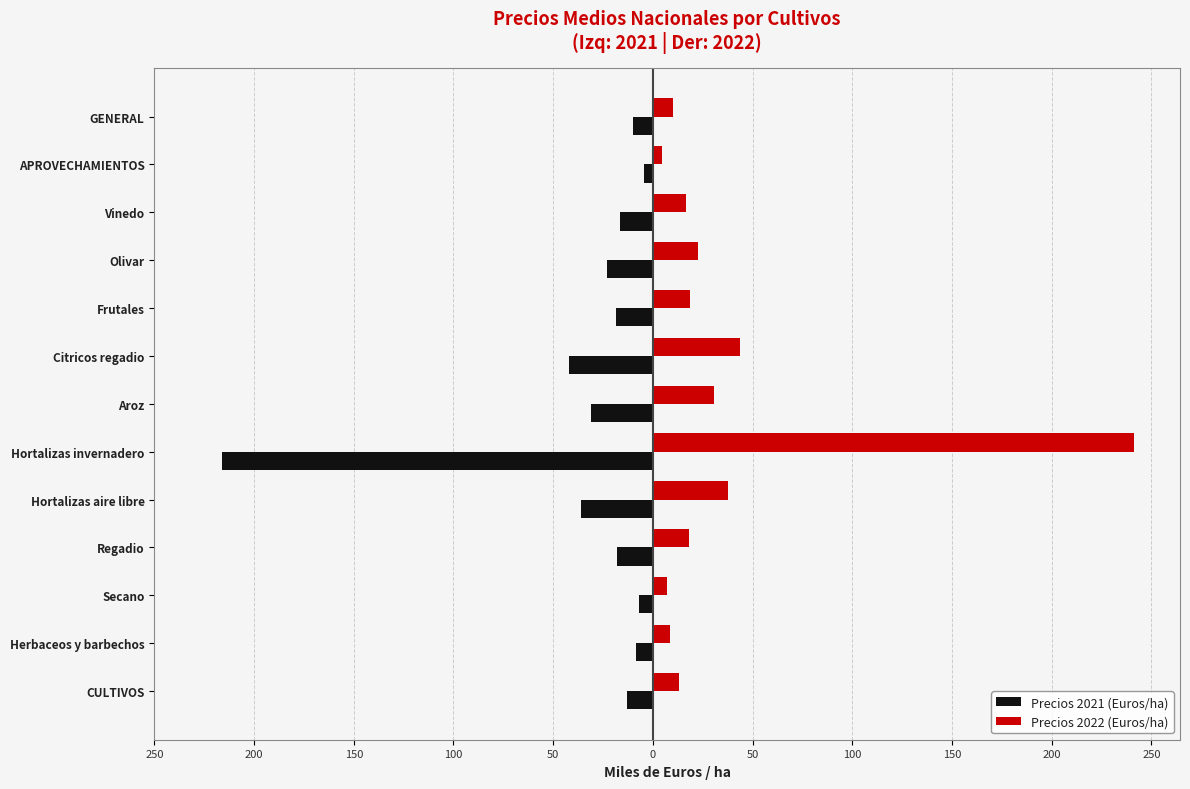

What are all the series names shown in the legend?

Precios 2021 (Euros/ha), Precios 2022 (Euros/ha)